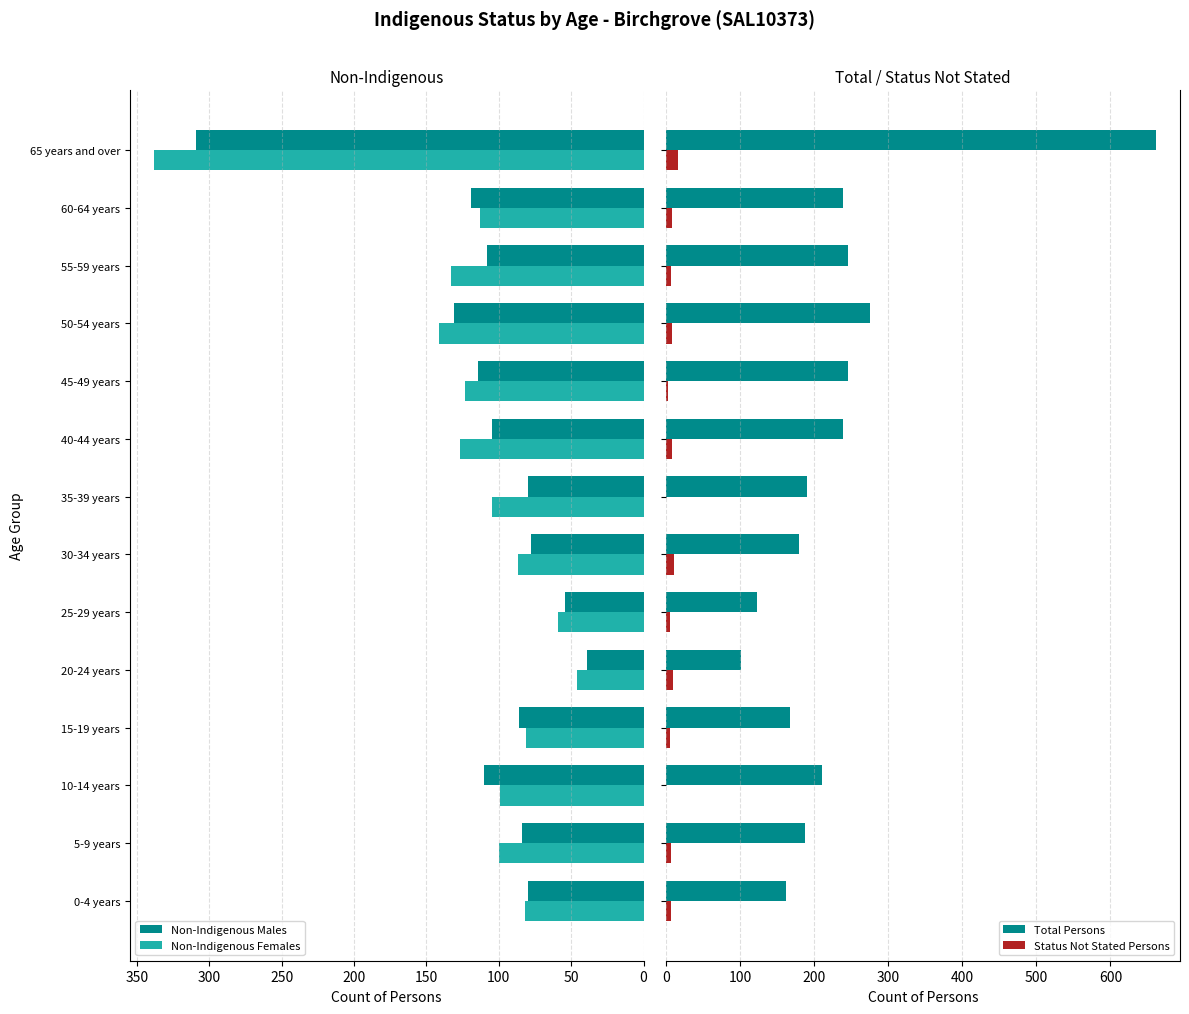

Is the value of Non-Indigenous Males at 30-34 years greater than the value of Non-Indigenous Females at 45-49 years?

No